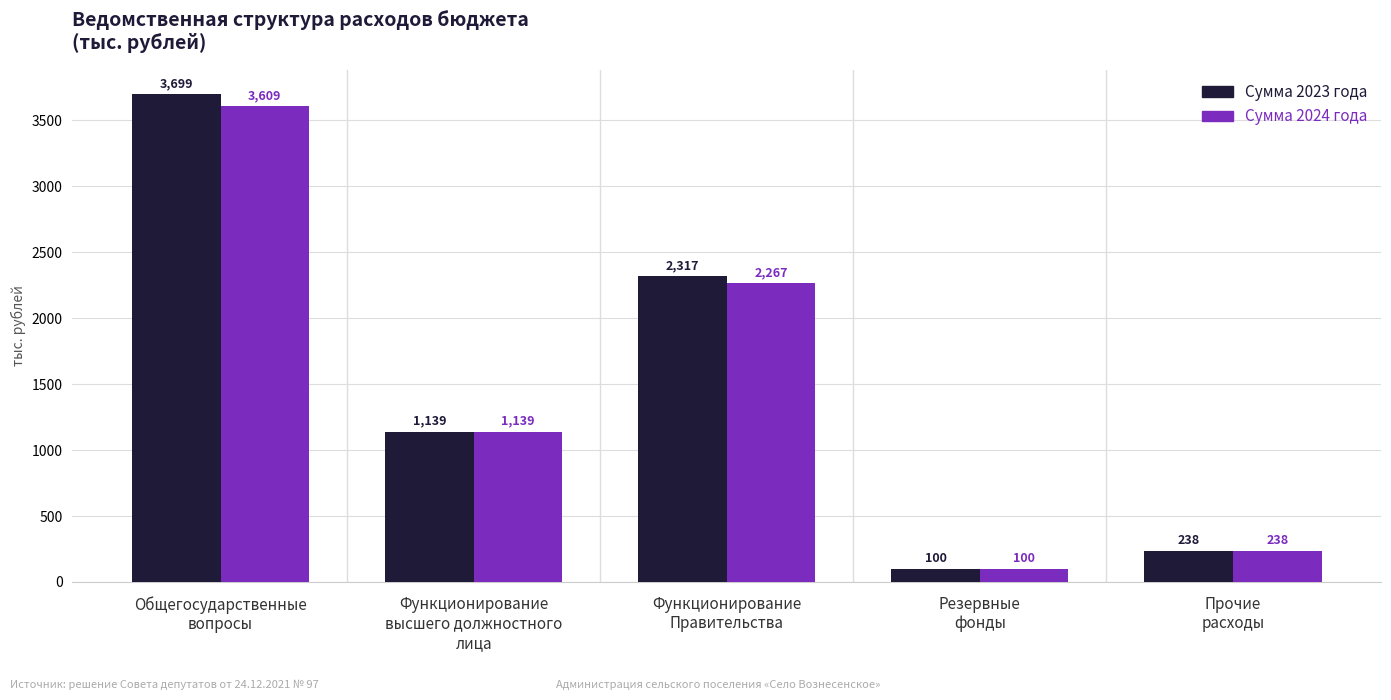

What is the total value across all series at Функционирование
Правительства?

4583.4